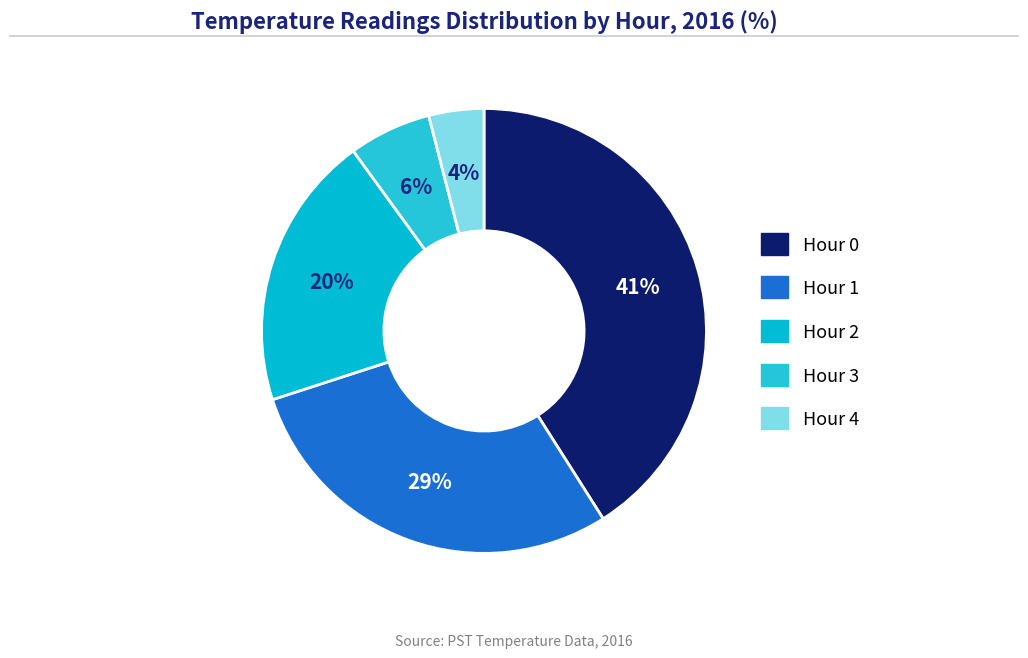

What percentage is the Hour 4 slice, to the nearest percent?

4%